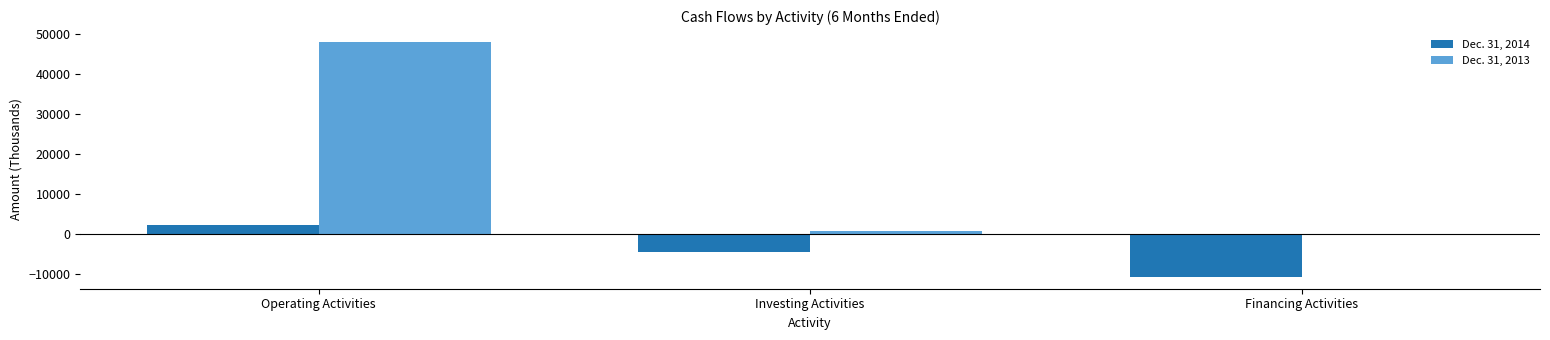

Which series changed the most between Operating Activities and Financing Activities?

Dec. 31, 2013